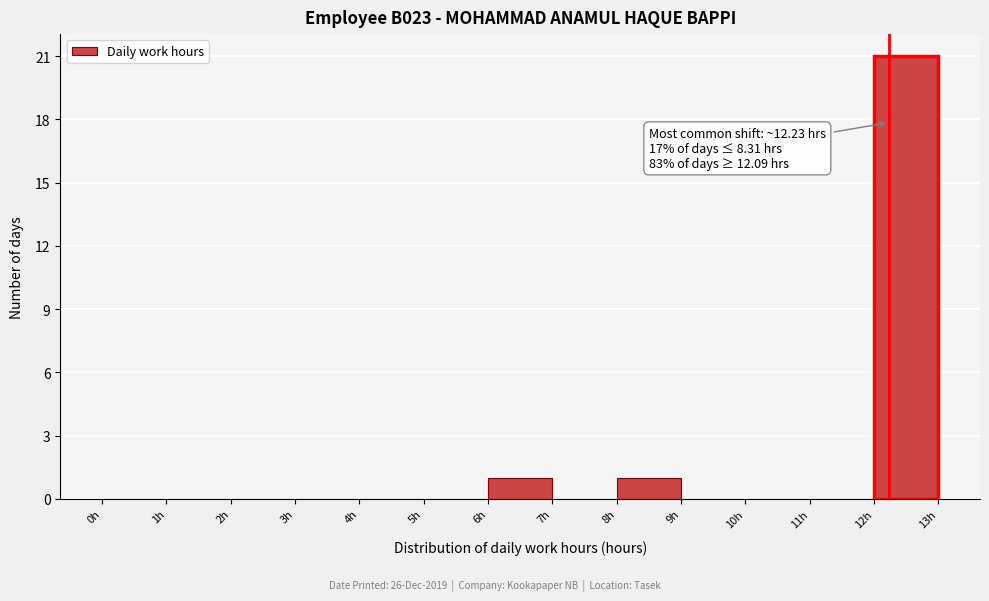

Which range on the x-axis has the tallest bar?

12 to 13